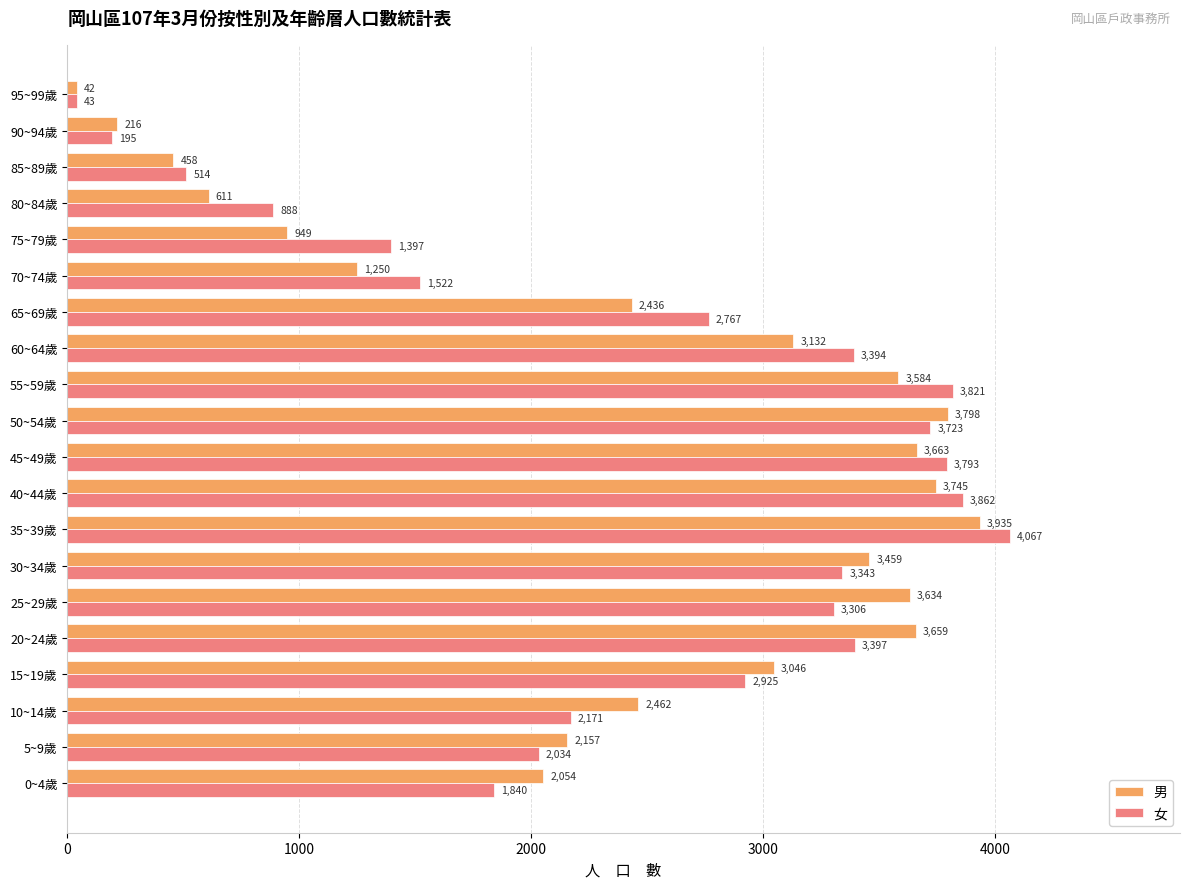

The value of 男 at 70~74歲 is 2131. True or false?

False